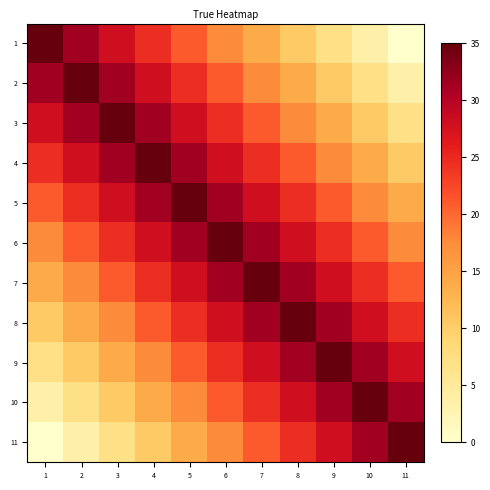

What is the maximum value shown in the chart?

35.0